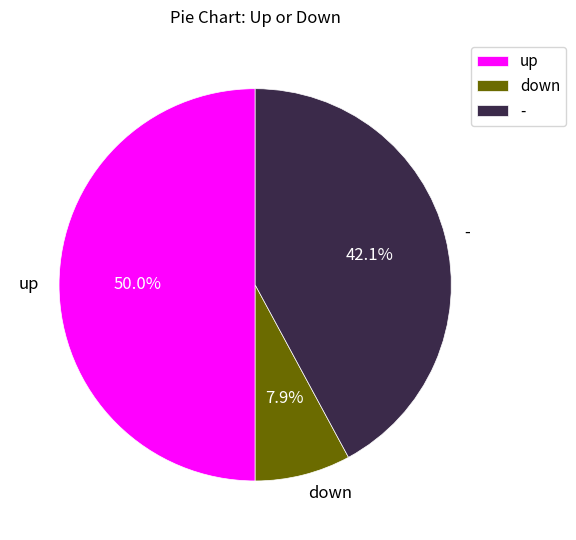

The down slice represents 8% of the pie. True or false?

True